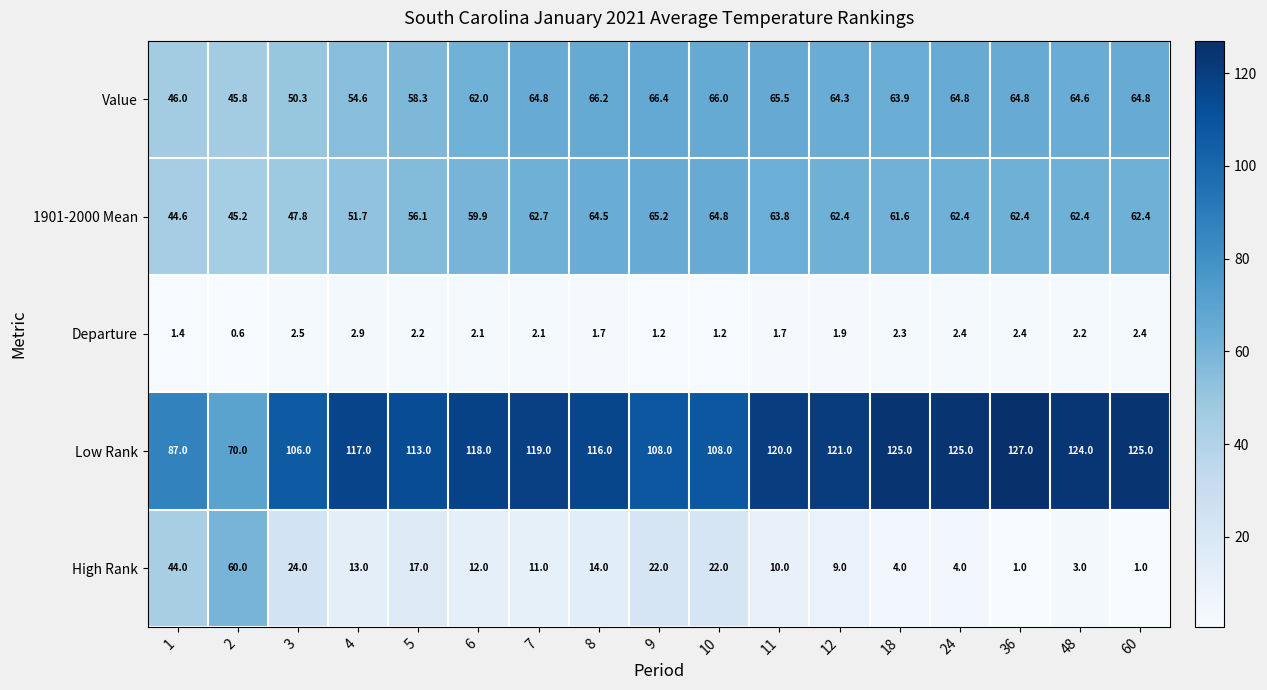

What is the highest value of the 1901-2000 Mean series?

65.2